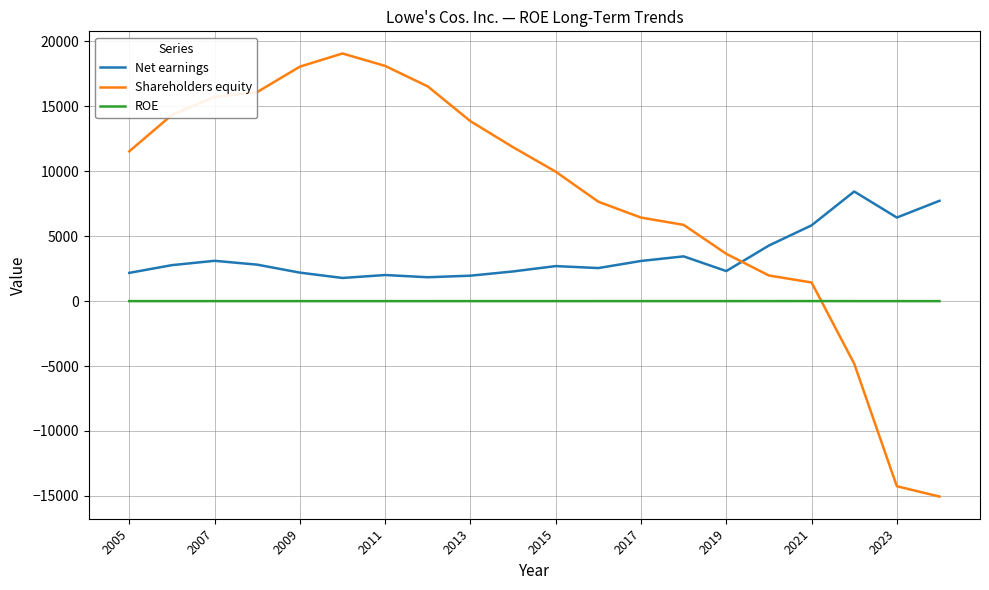

Rank the series by their maximum value, from highest to lowest.

Shareholders equity, Net earnings, ROE